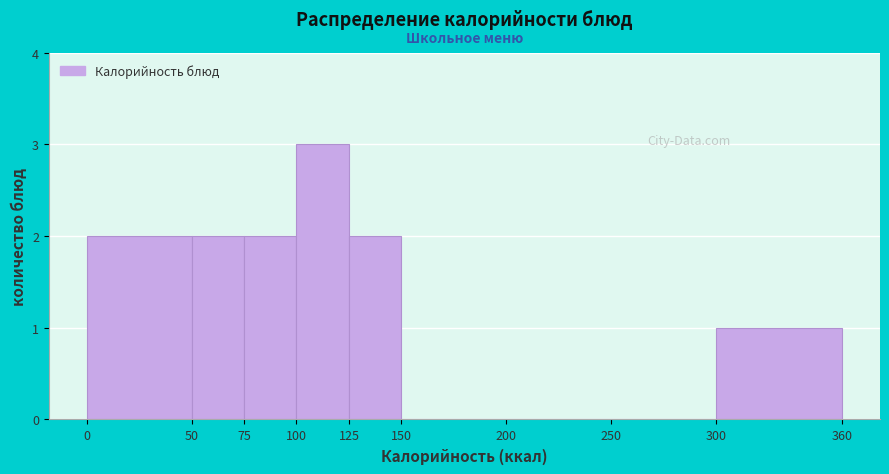

Reading left to right, list every bar in this chart as the range it spans on the x-axis followed by its height. The values are not printed on the chart, so give them approximately, as read against the axis.

0 to 50: 2
50 to 75: 2
75 to 100: 2
100 to 125: 3
125 to 150: 2
150 to 200: 0
200 to 250: 0
250 to 300: 0
300 to 360: 1